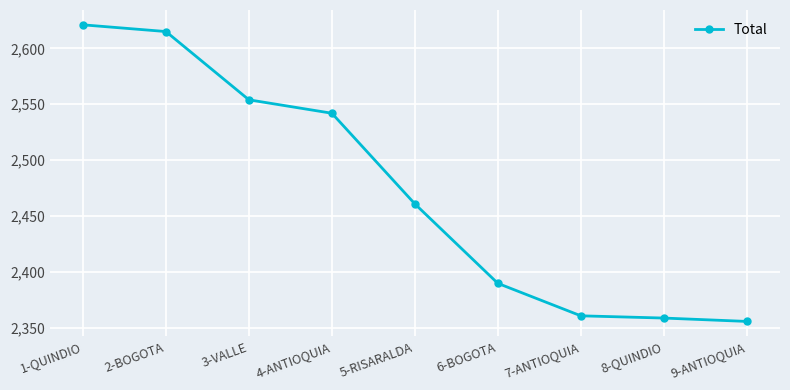

Does the chart display data point markers on the line(s)?

Yes